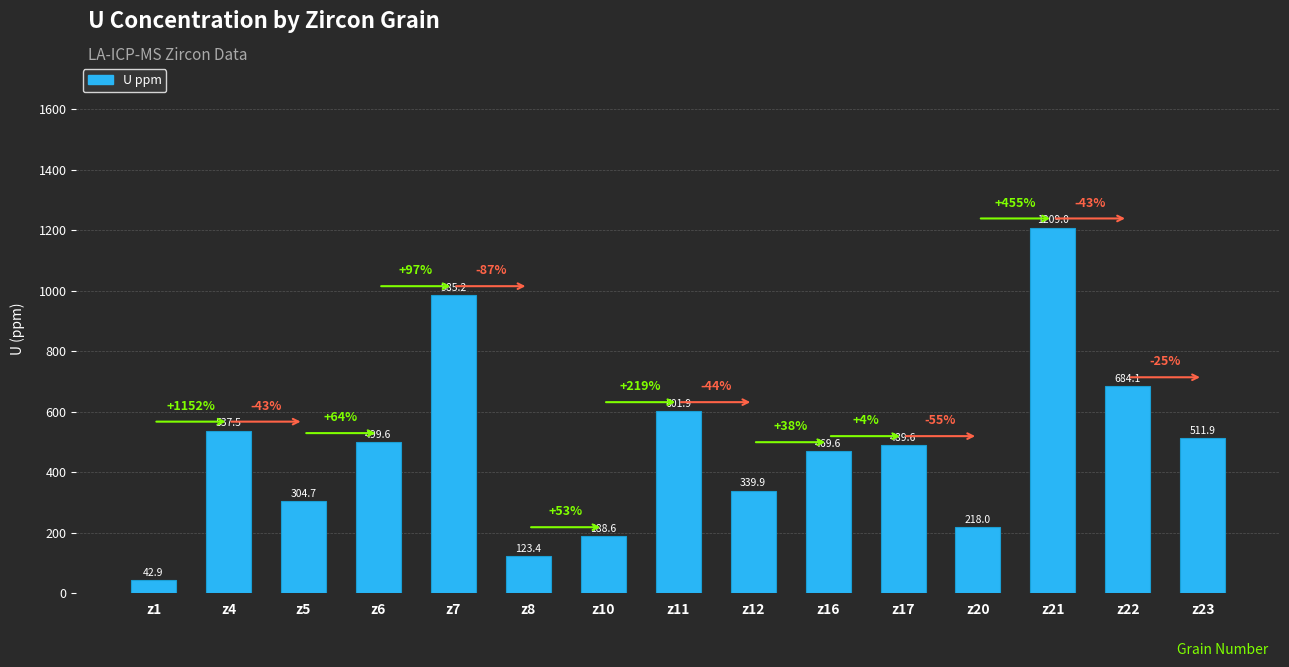

The chart shows a value of 123.4 at z8. True or false?

True